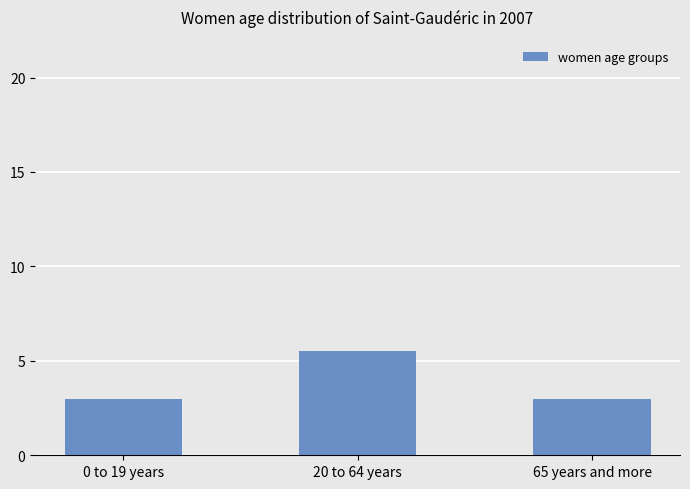

Which label corresponds to the largest value in the chart?

20 to 64 years